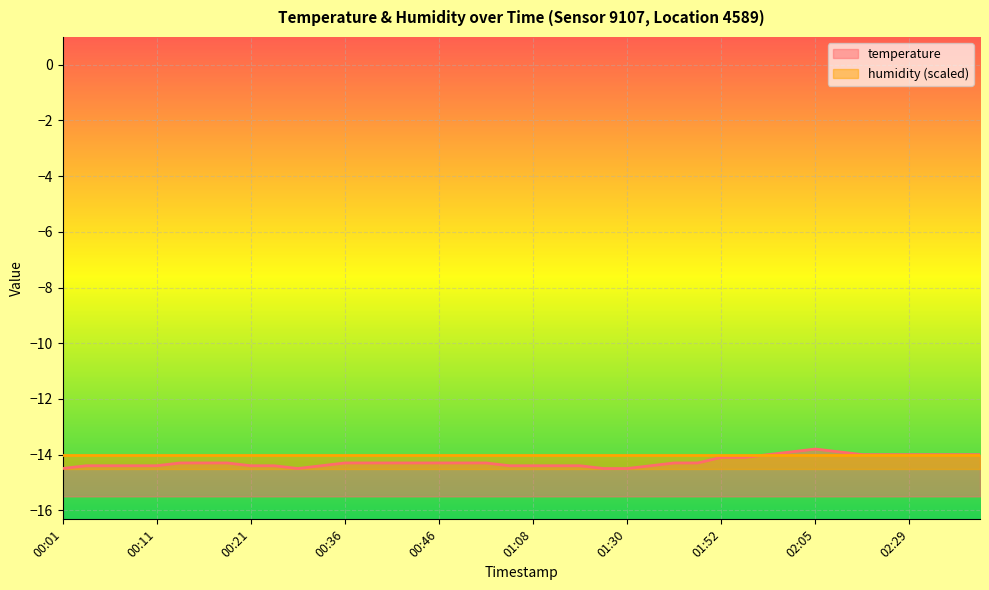

Reading right to left, extract all data points from this chart.

temperature: -14.0	-14.0	-14.0	-14.0	-14.0	-14.0	-13.9	-13.8	-13.9	-14.0	-14.1	-14.1	-14.3	-14.3	-14.4	-14.5	-14.5	-14.4	-14.4	-14.4	-14.4	-14.3	-14.3	-14.3	-14.3	-14.3	-14.3	-14.3	-14.4	-14.5	-14.4	-14.4	-14.3	-14.3	-14.3	-14.4	-14.4	-14.4	-14.4	-14.5
humidity (scaled): -14.0	-14.0	-14.0	-14.0	-14.0	-14.0	-14.0	-14.0	-14.0	-14.0	-14.0	-14.0	-14.0	-14.0	-14.0	-14.0	-14.0	-14.0	-14.0	-14.0	-14.0	-14.0	-14.0	-14.0	-14.0	-14.0	-14.0	-14.0	-14.0	-14.0	-14.0	-14.0	-14.0	-14.0	-14.0	-14.0	-14.0	-14.0	-14.0	-14.0